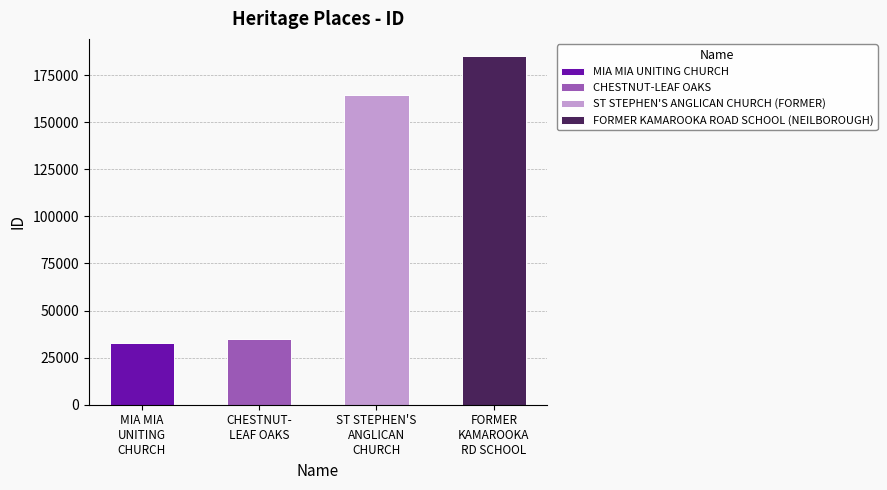

At which category does the chart reach its peak across all series?

FORMER KAMAROOKA ROAD SCHOOL (NEILBOROUGH)